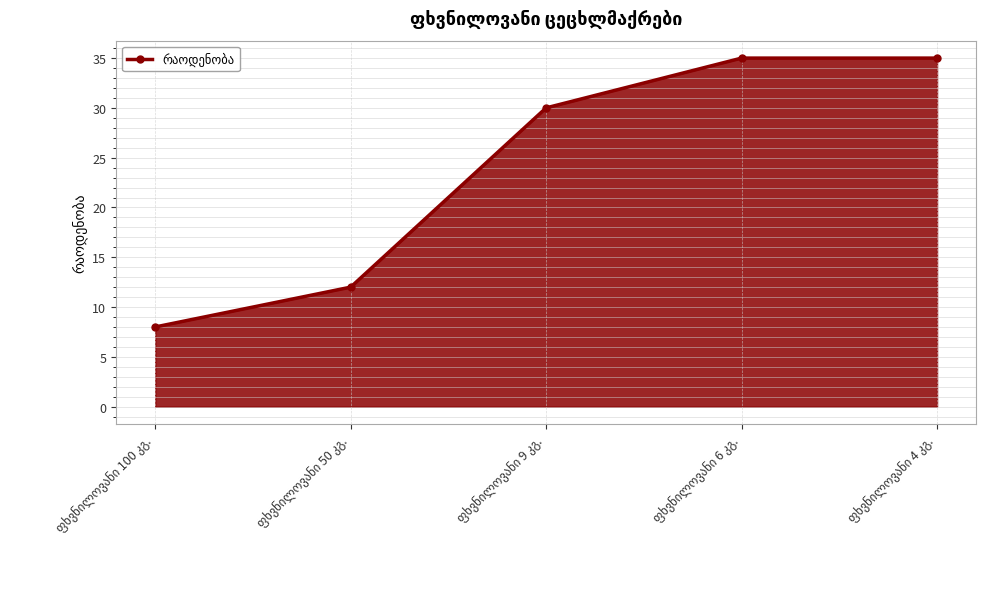

What is the sum of all values?

120